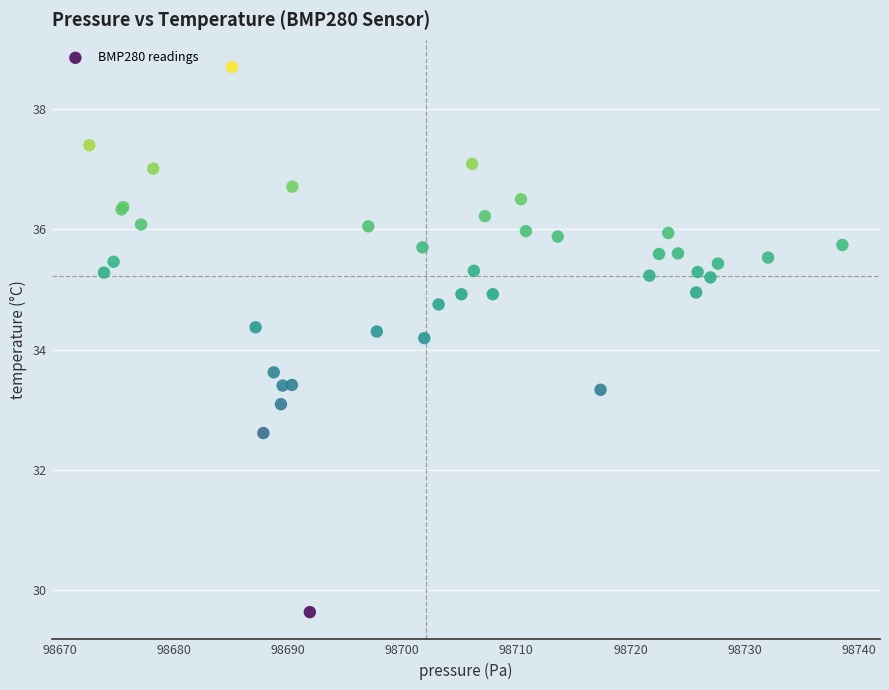

What Y value in the scatter plot is closest to 34?

34.2